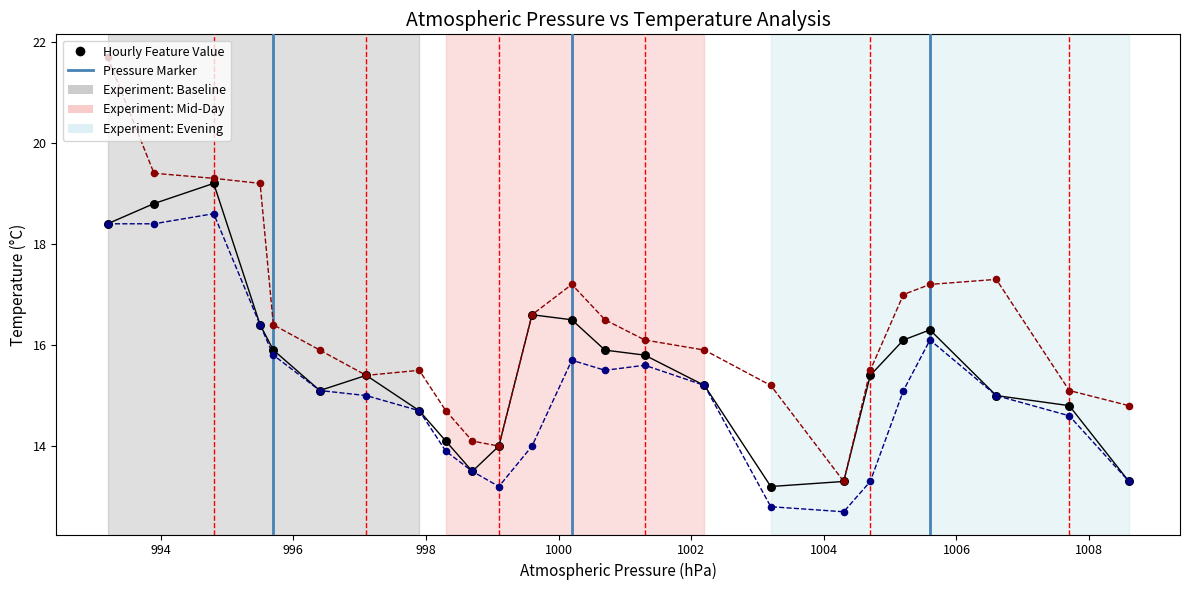

What is the maximum value shown in the chart?

21.7